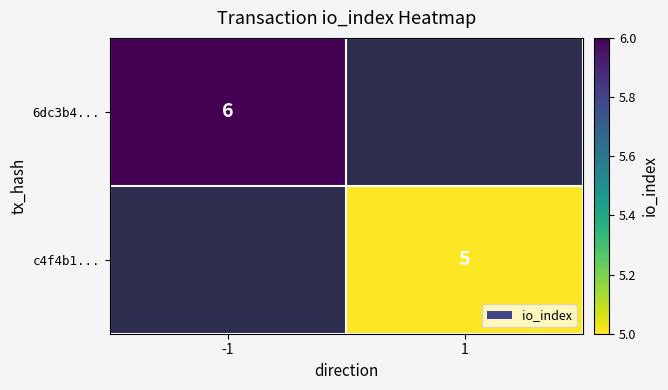

Is it true that 6dc3b4... equals 9 at -1?

False